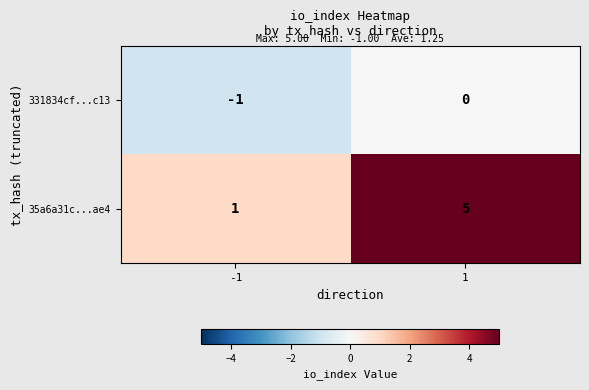

Which series has the largest total across all categories?

35a6a31c...ae4